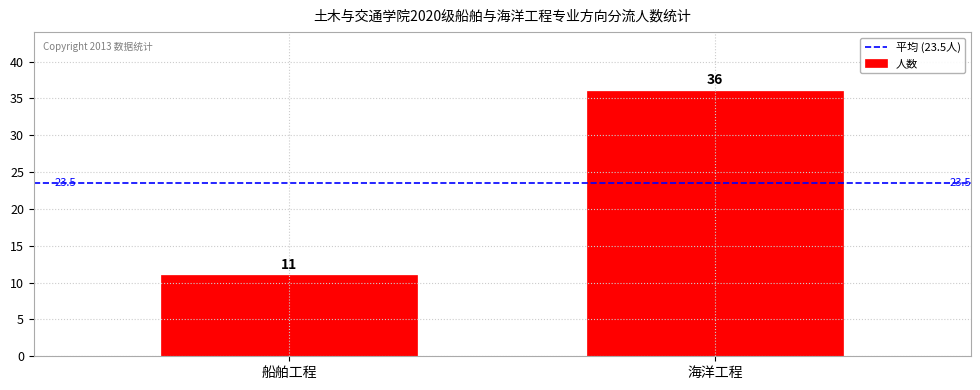

What is the label of the 2nd bar from the right?

船舶工程